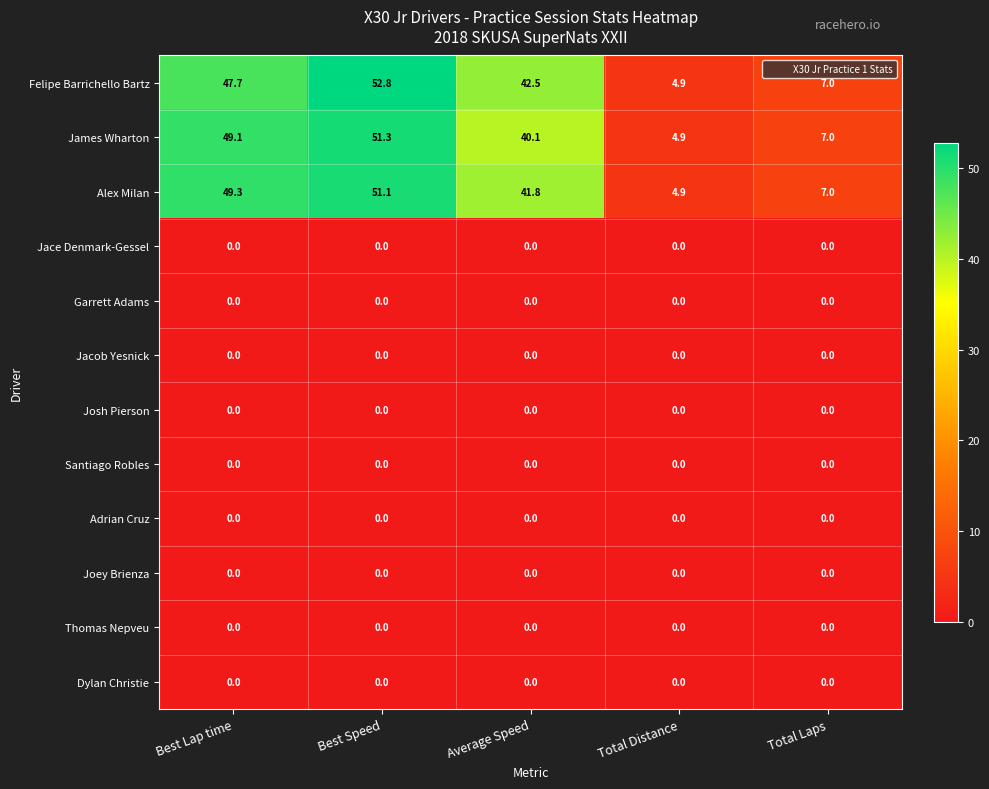

What is the difference between the highest and lowest values at Best Lap time?

49.3